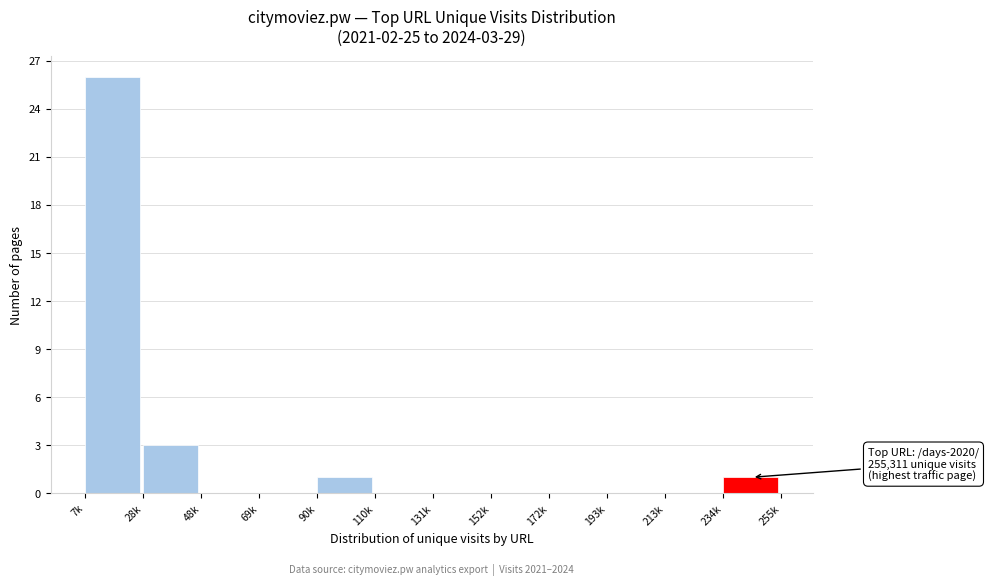

Reading left to right, what are all the values shown in this chart?

7k=26	28k=3	48k=0	69k=0	90k=1	110k=0	131k=0	152k=0	172k=0	193k=0	213k=0	234k=1